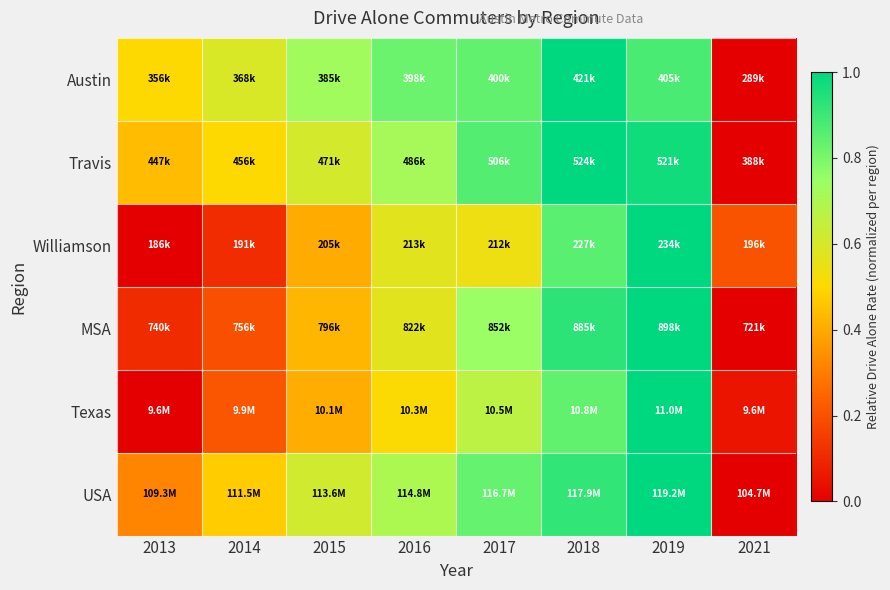

At how many categories does at least one series exceed 0?

8